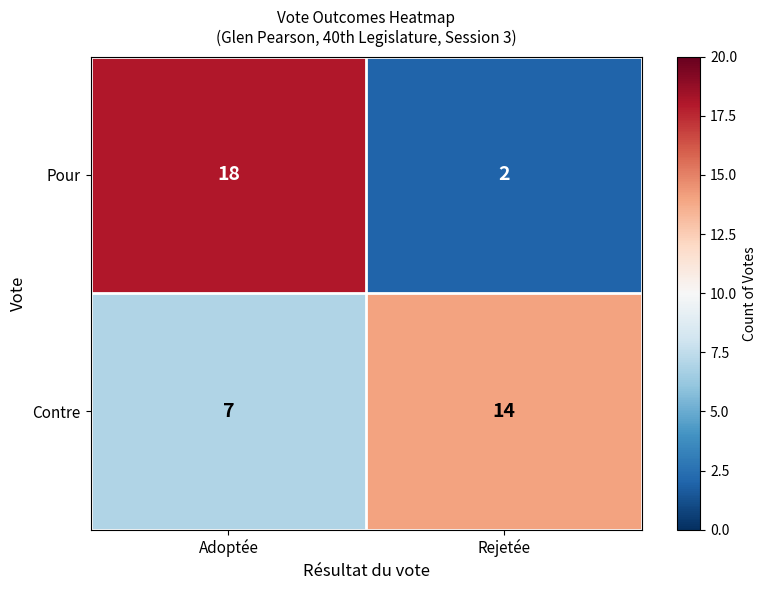

At which category does the chart reach its peak across all series?

Adoptée